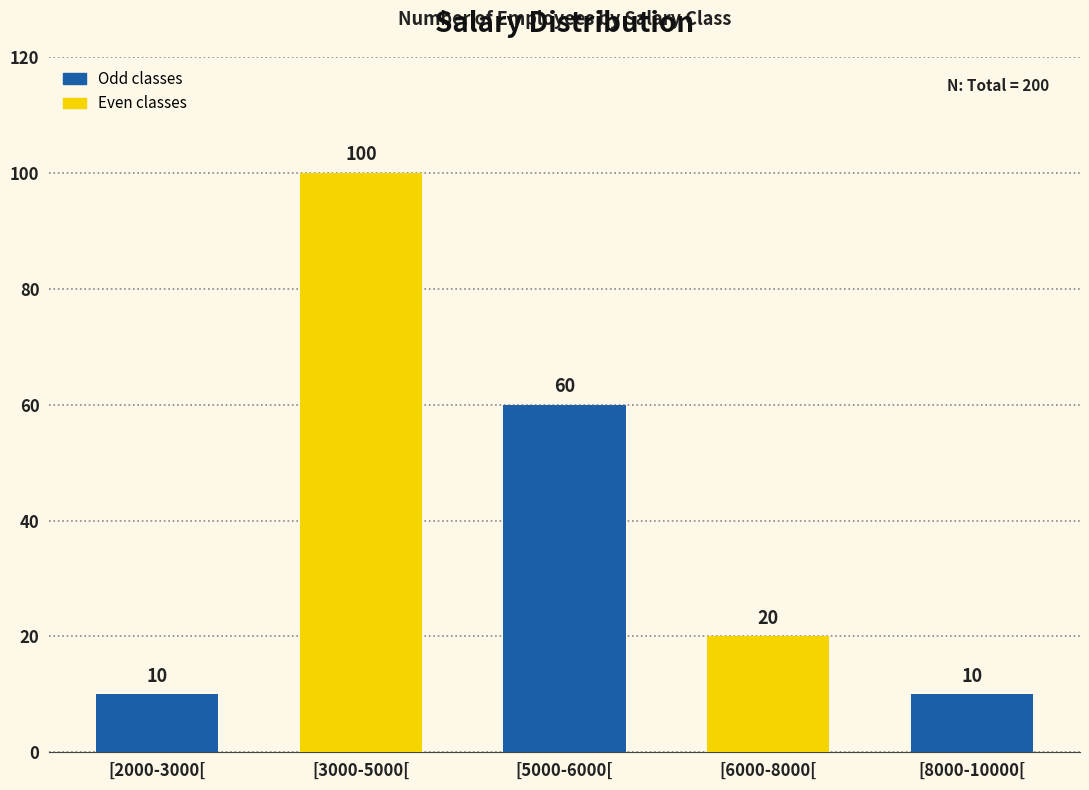

The chart shows a value of 167 at [3000-5000[. True or false?

False